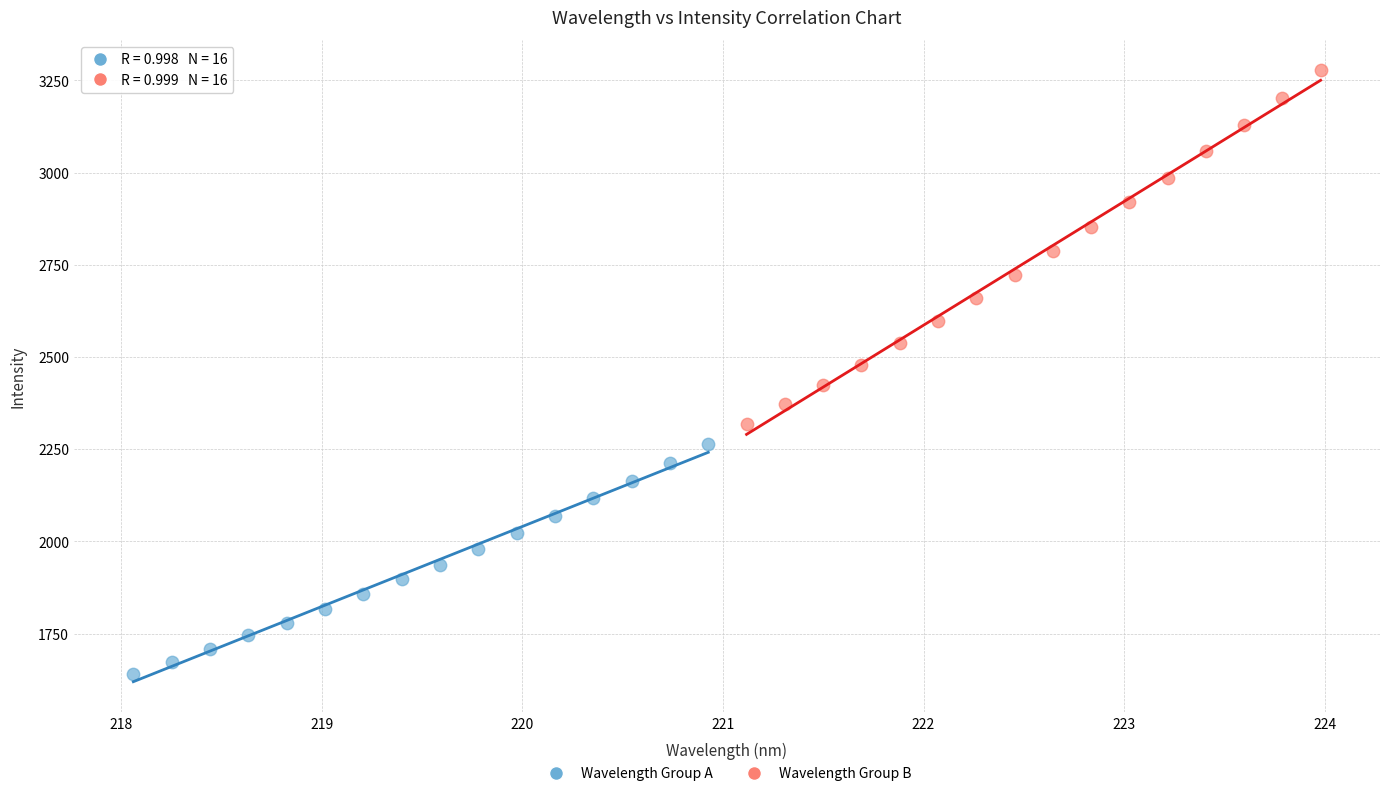

What are all the series names shown in the legend?

Wavelength Group A, Wavelength Group B